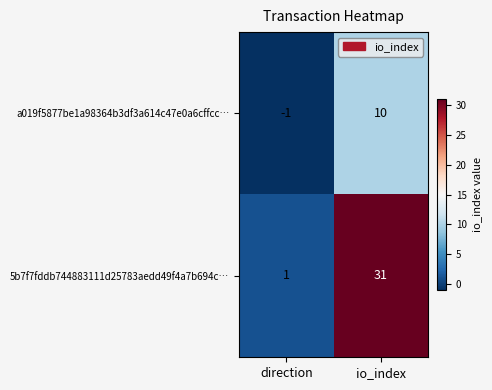

At how many categories does at least one series exceed 17?

1